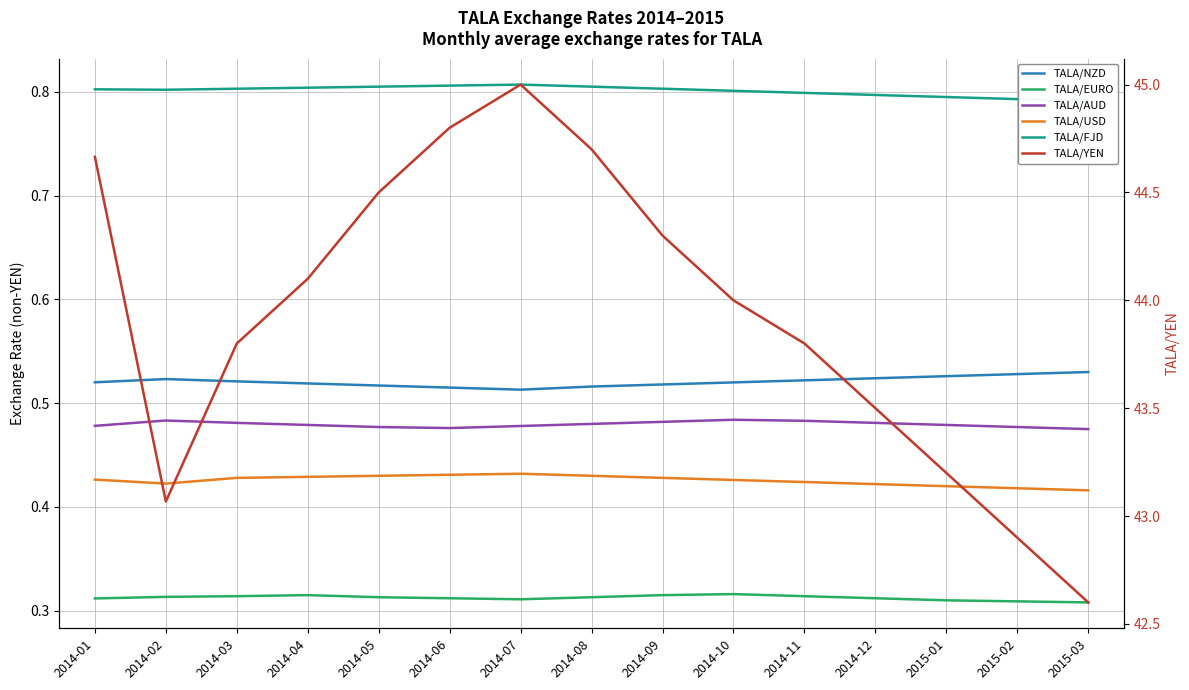

At which label is TALA/EURO closest to 0?

2015-03